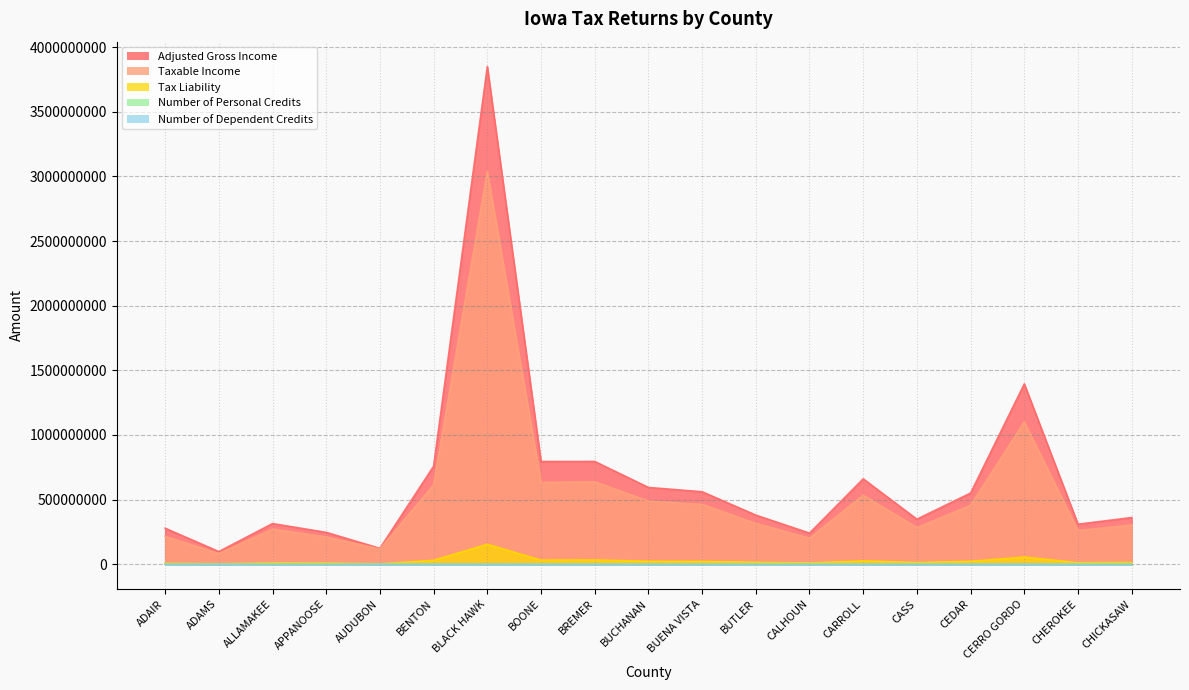

Which series has the widest spread of values?

Adjusted Gross Income